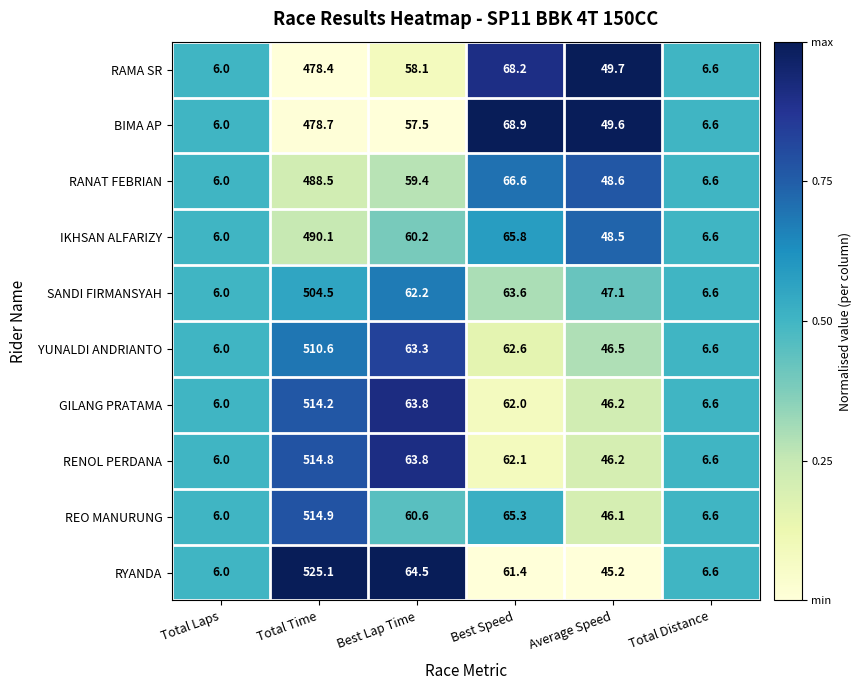

At which label is YUNALDI ANDRIANTO closest to 258?

Best Lap Time